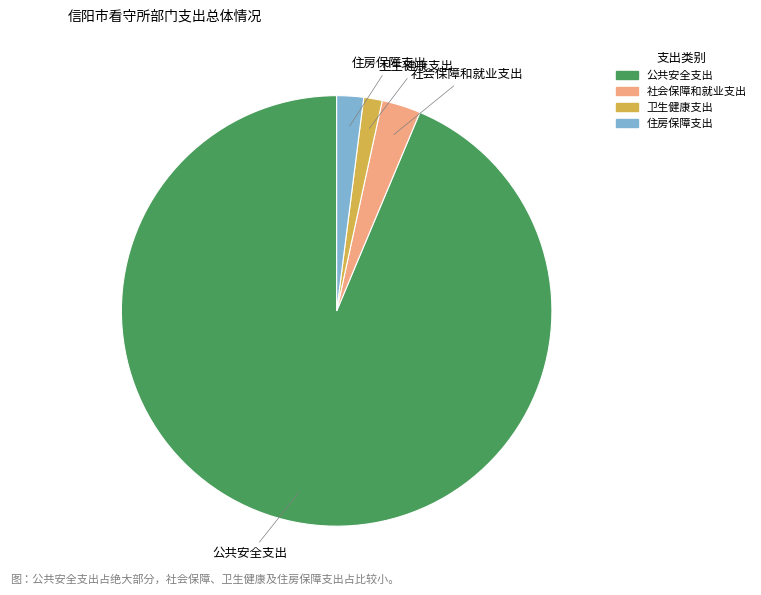

Which category has the biggest portion of the pie?

公共安全支出